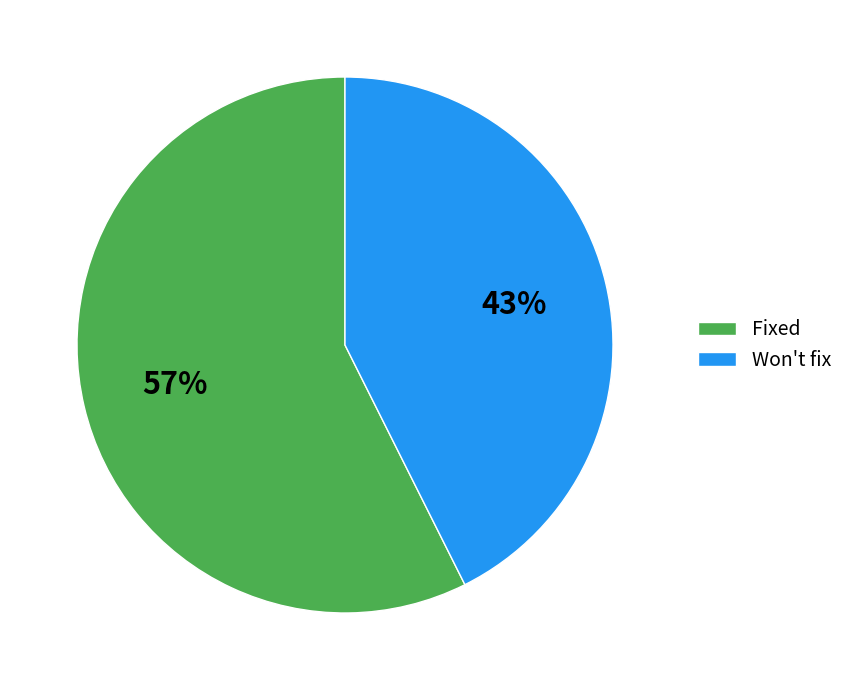

Is the sum of Fixed and Won't fix greater than half?

Yes